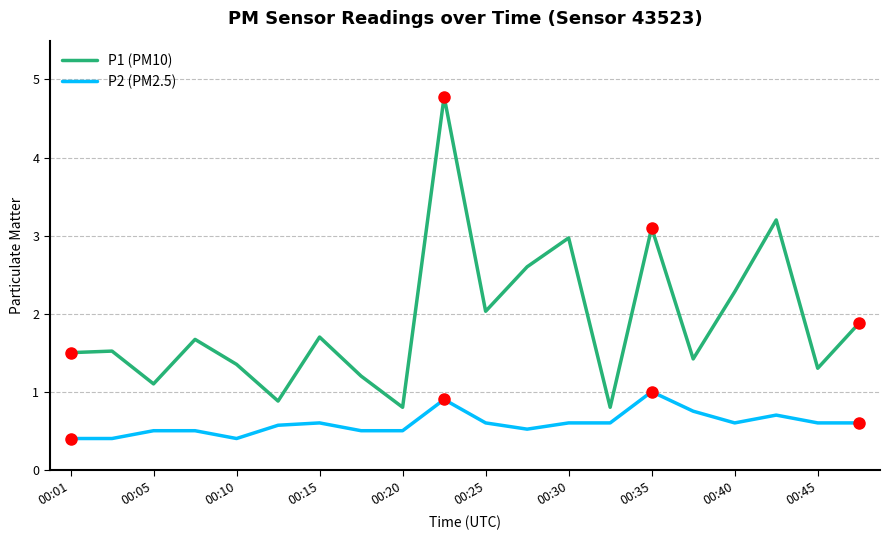

What is the highest value of the P1 (PM10) series?

4.8